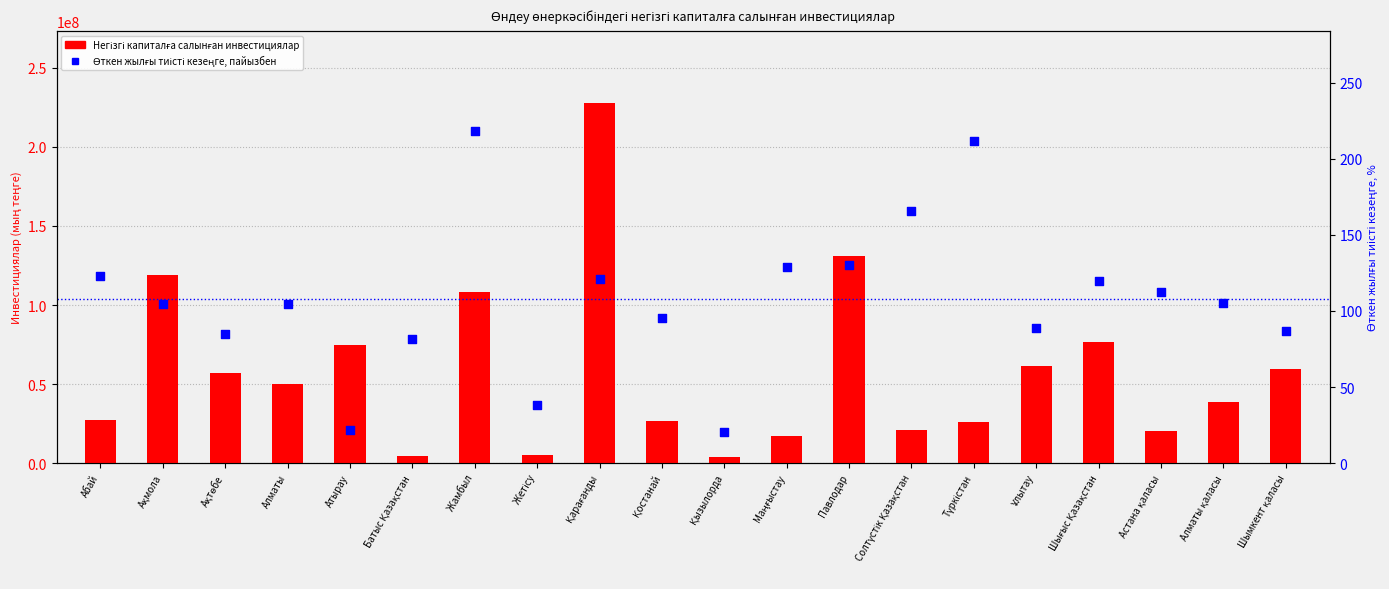

Which series has the widest spread of Y values?

Негізгі капиталға салынған инвестициялар